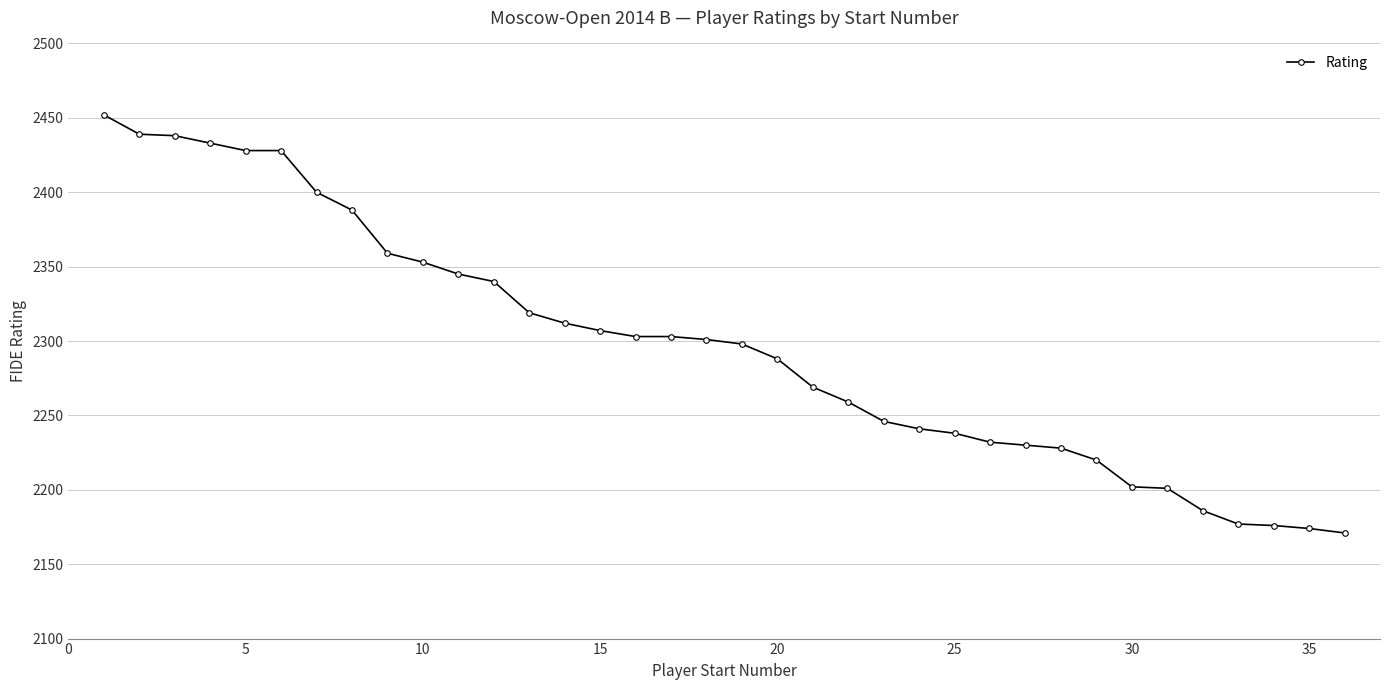

What is the value of the 33rd point from the left?

2177